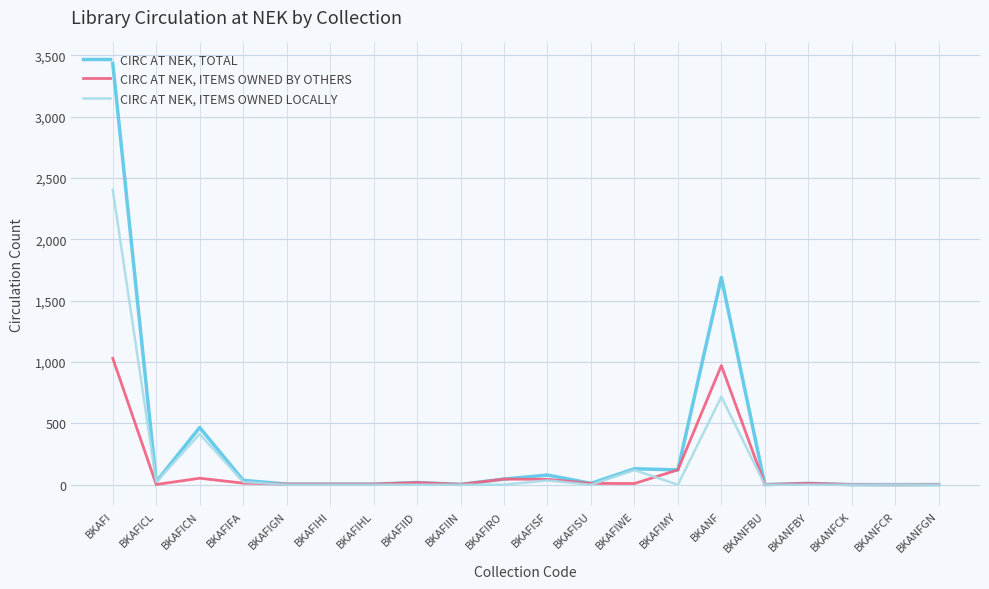

True or false: CIRC AT NEK, ITEMS OWNED LOCALLY has a value of 0 at BKAFIHI.

True